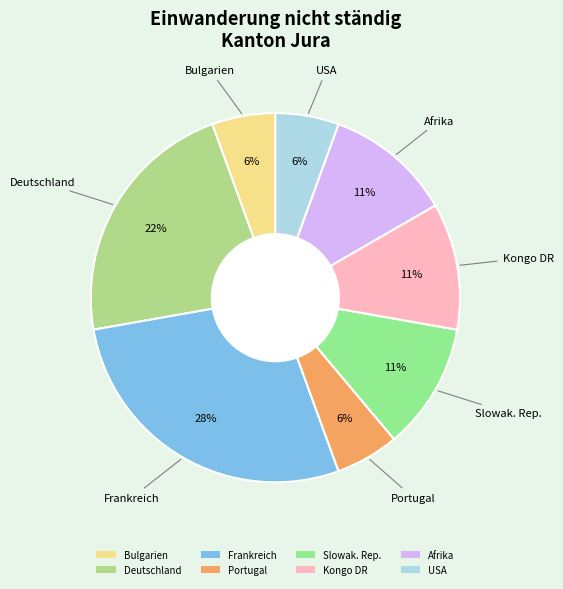

Is there a majority slice in this chart?

No